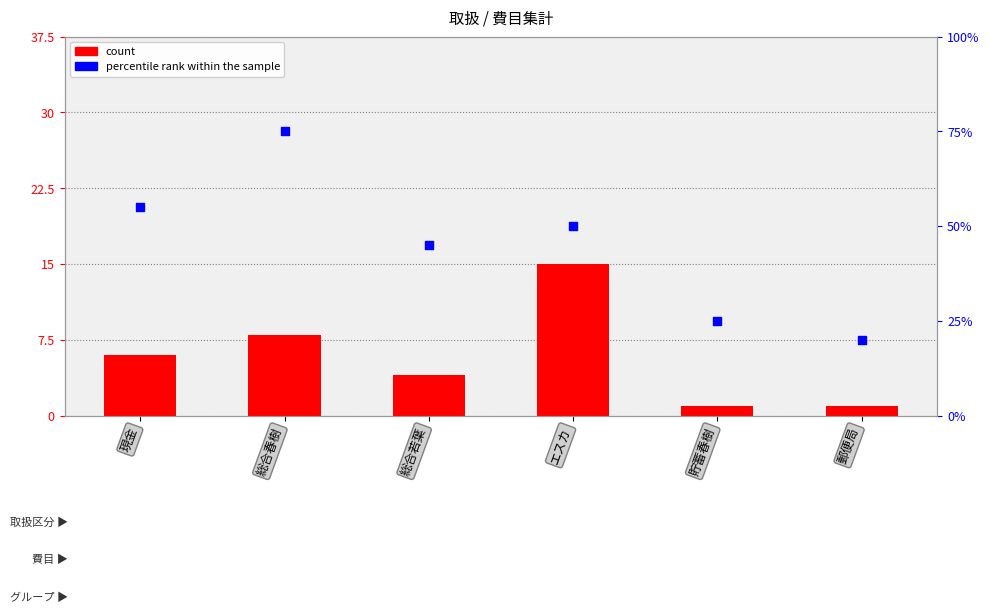

At how many categories does at least one series exceed 55?

1